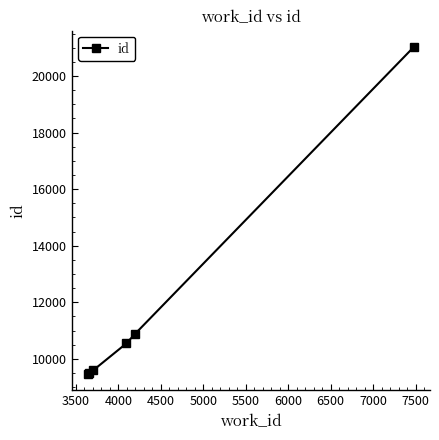

What is the value of the 3rd point from the left?

9599